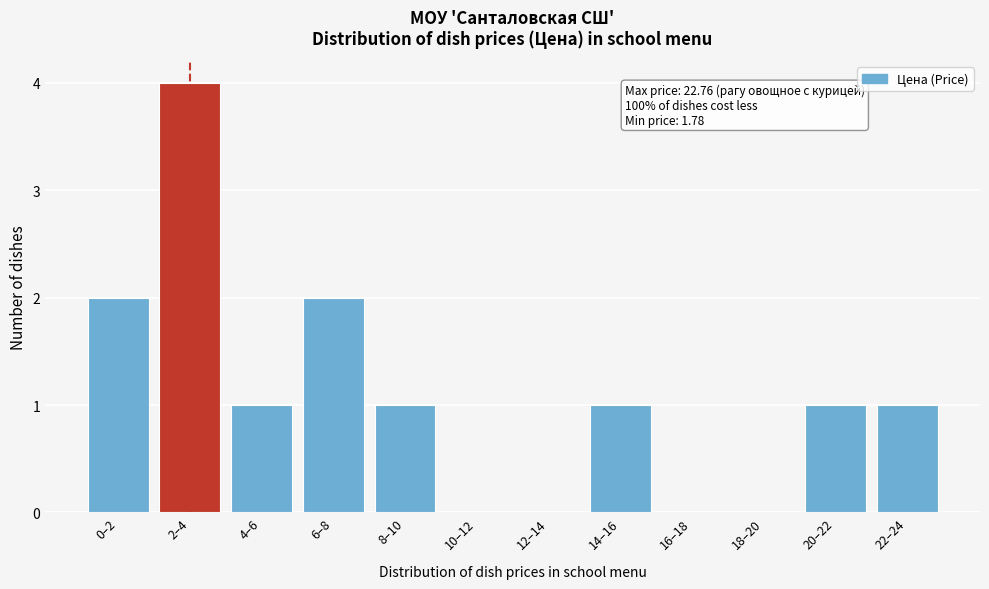

Reading left to right, list all the values displayed in this chart.

0–2=2	2–4=4	4–6=1	6–8=2	8–10=1	10–12=0	12–14=0	14–16=1	16–18=0	18–20=0	20–22=1	22–24=1